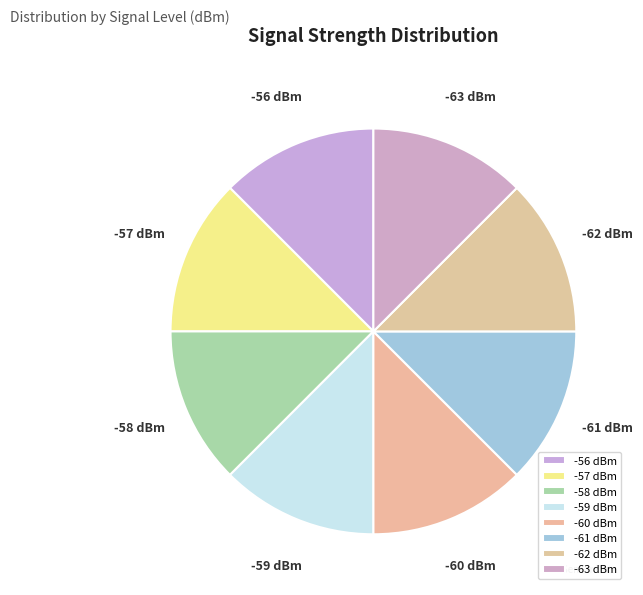

What is the ratio of the value at -63 dBm to the value at -61 dBm?

1.0